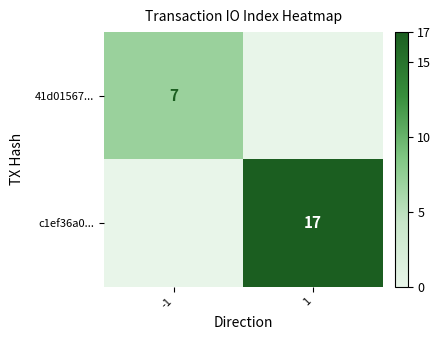

Is it true that c1ef36a0... equals 17 at 1?

True